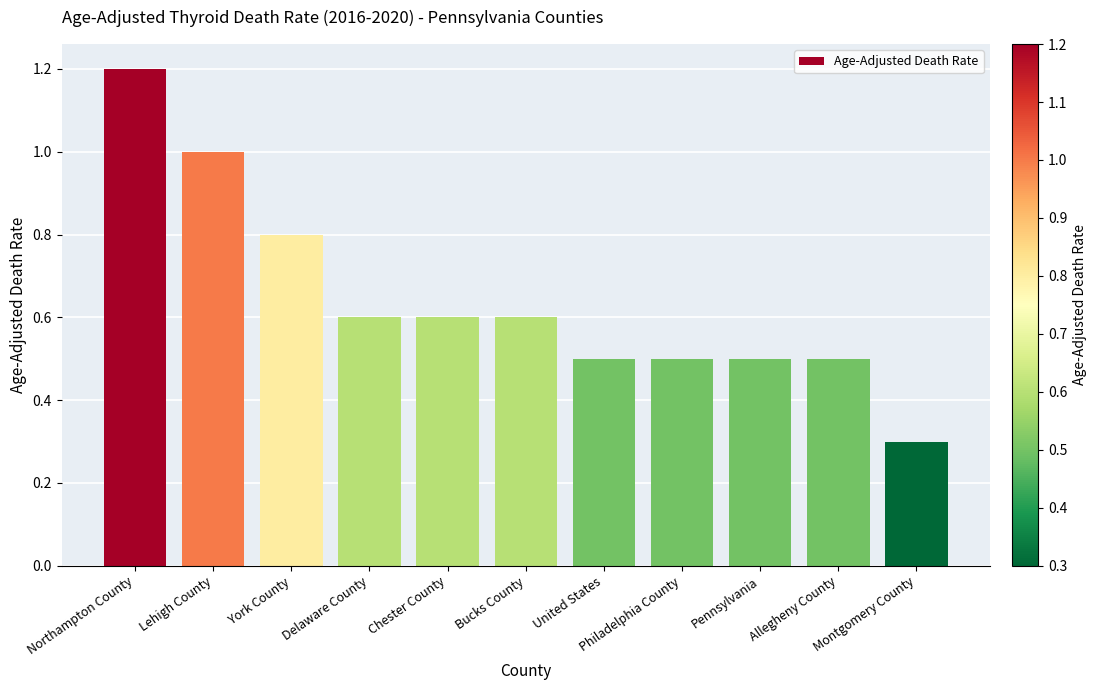

What is the approximate value at Montgomery County?

0.3